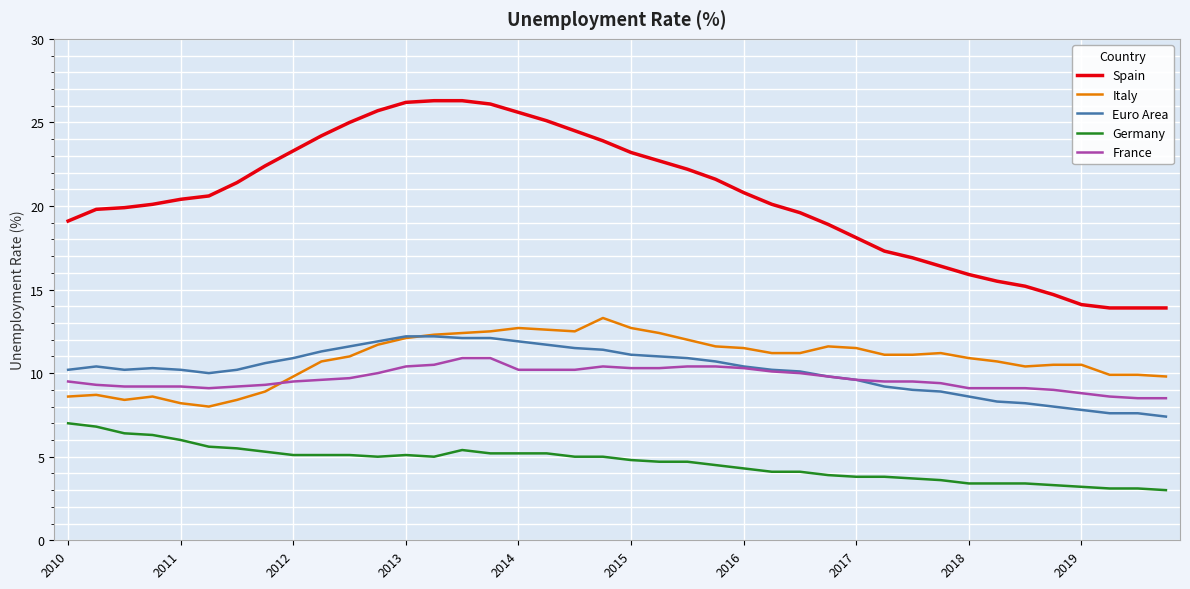

True or false: Spain and France intersect in this chart.

False